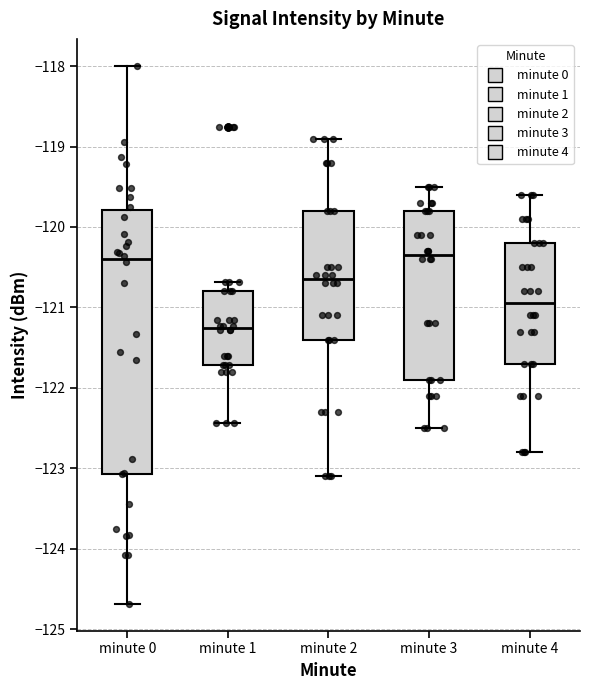

Where does the median line of the box for minute 0 sit on the y-axis? The values are not printed on the chart, so give them approximately, as read against the axis.

-120.4